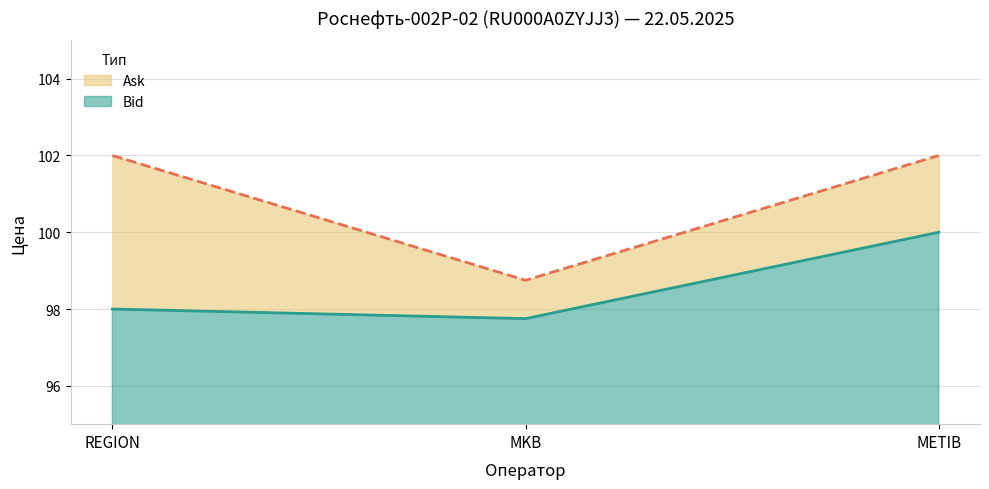

What are all the series names shown in the legend?

Ask, Bid